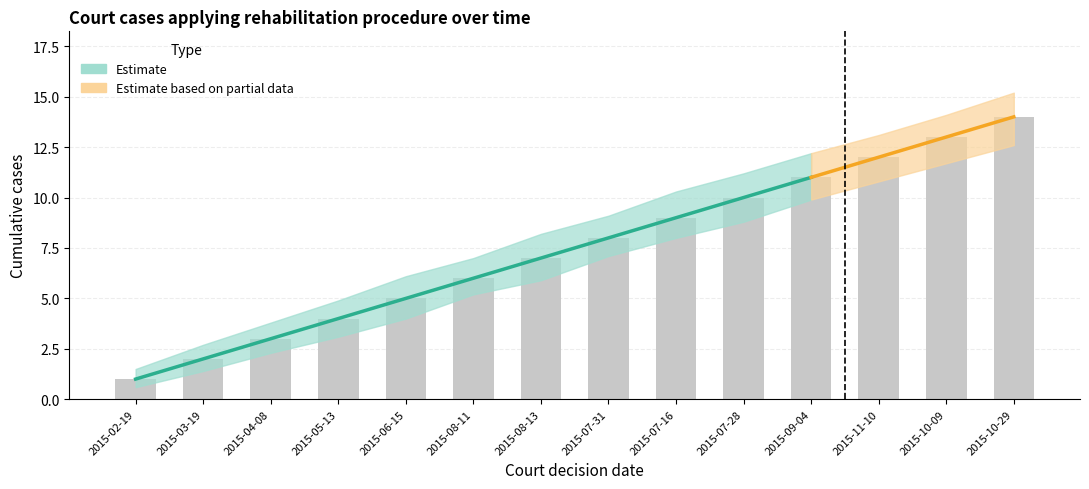

What is the sum of all Cases (upper bound) values?

119